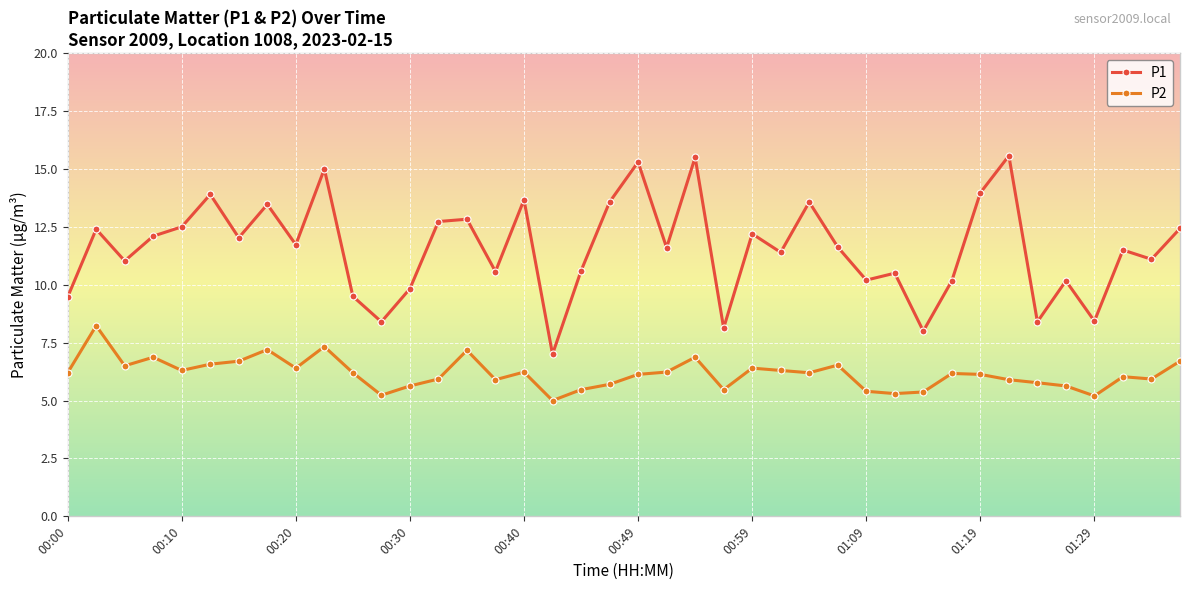

What is the minimum value shown in the chart?

5.0